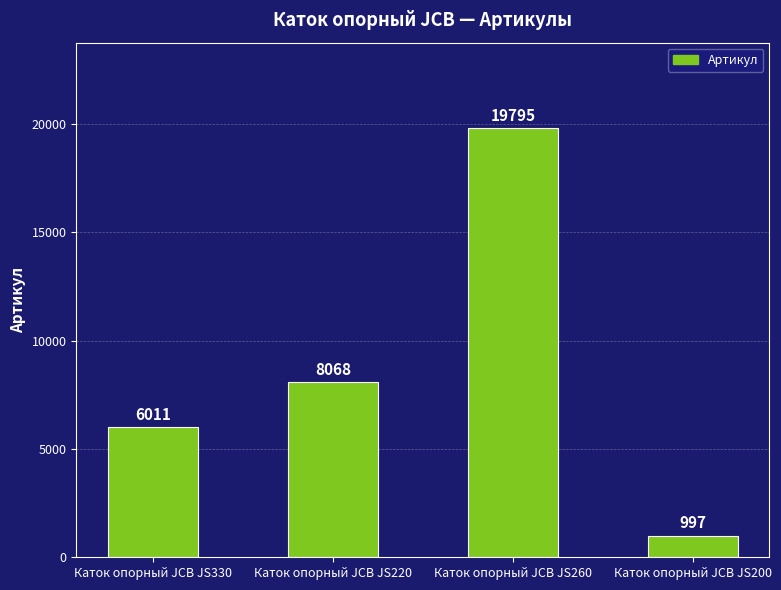

Rank the categories by value from lowest to highest.

Каток опорный JCB JS200, Каток опорный JCB JS330, Каток опорный JCB JS220, Каток опорный JCB JS260